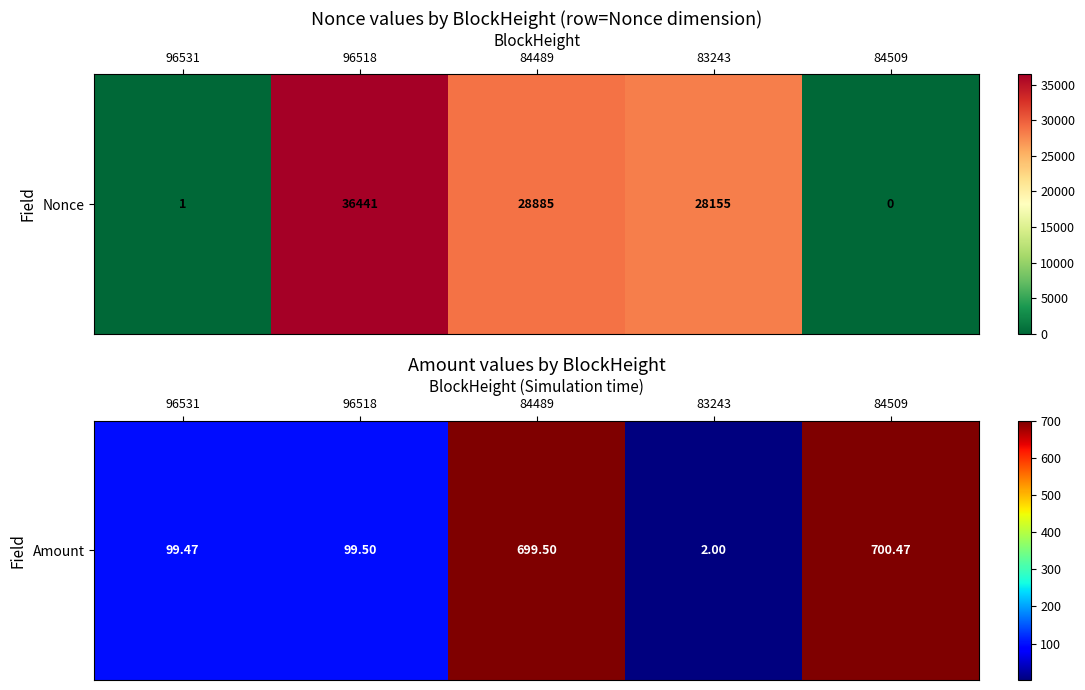

Count the number of data series in this chart.

1